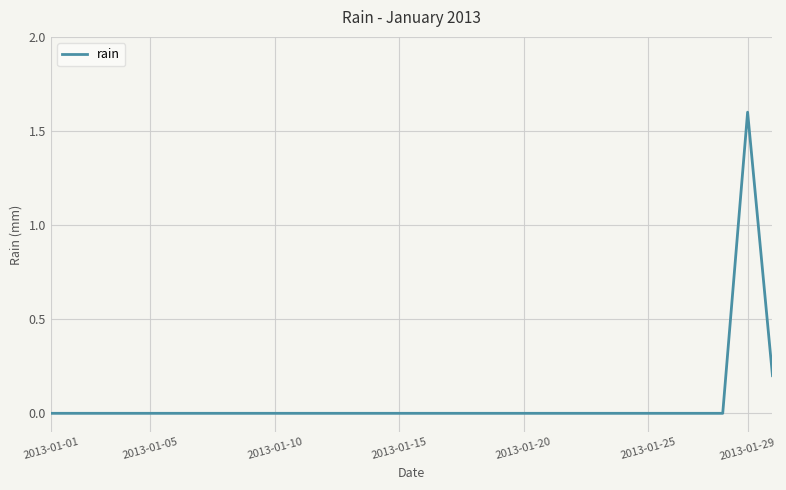

True or false: the data has more than 0 interior local peaks.

True